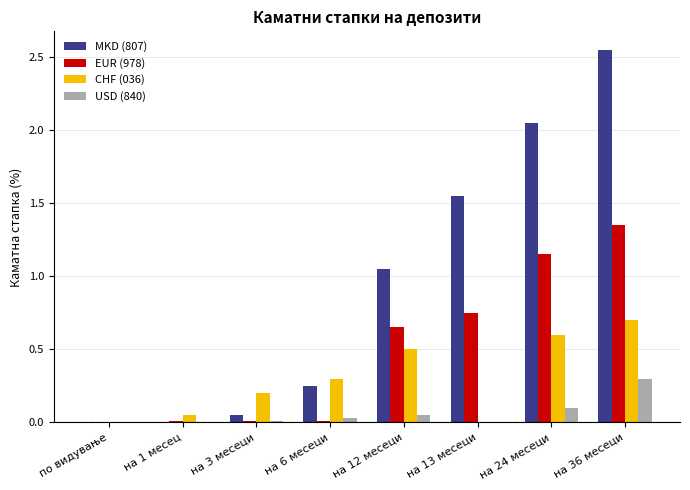

How many distinct data groups are displayed?

4